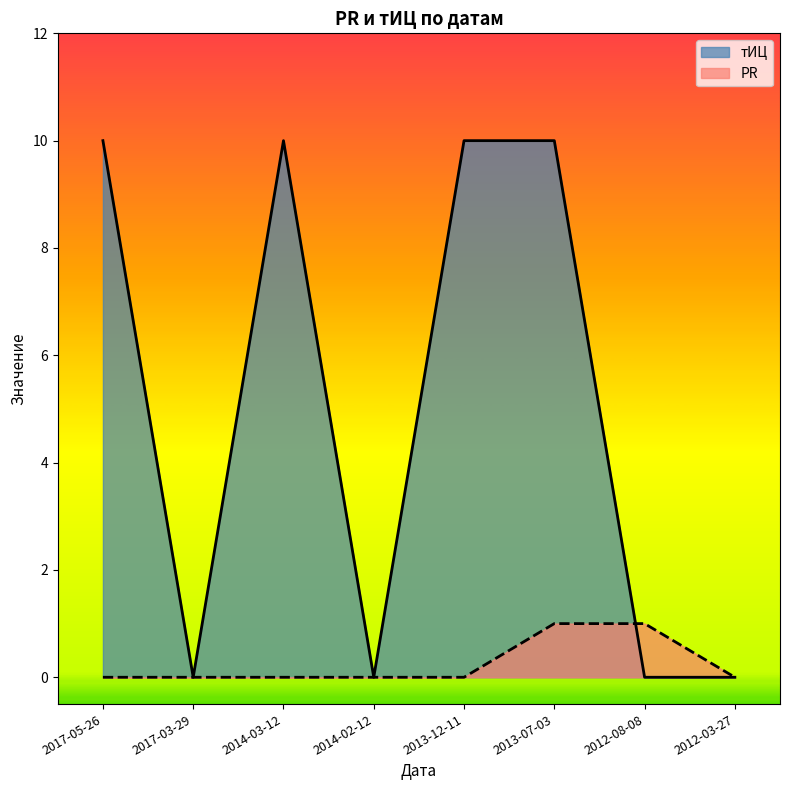

Is it true that тИЦ equals 7 at 2012-08-08?

False